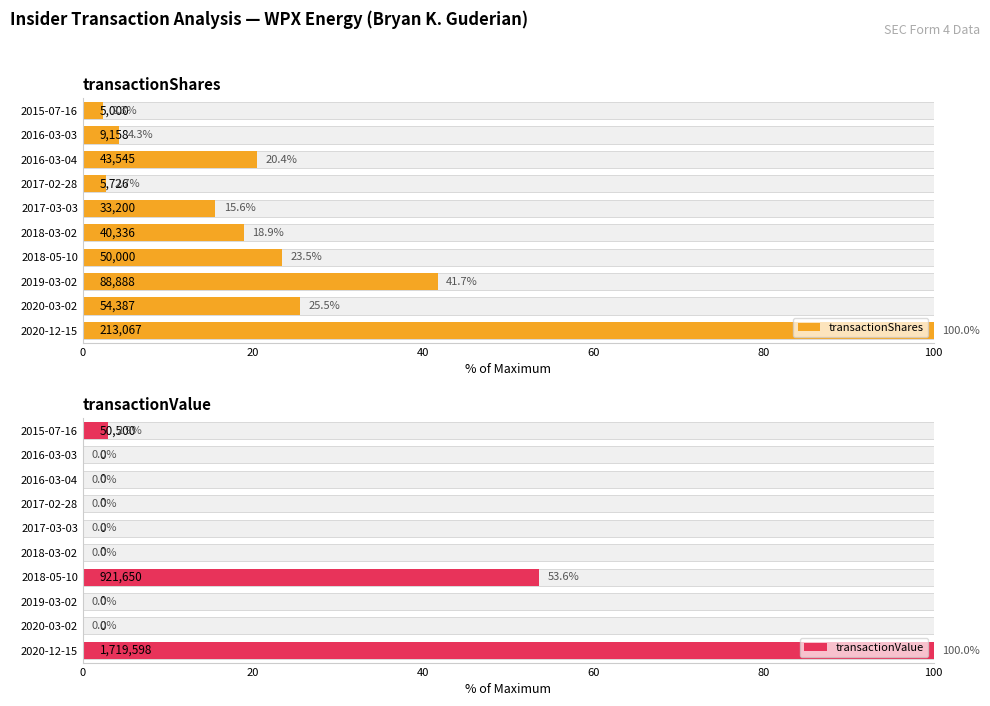

How many values in the transactionShares series are below 20?

5